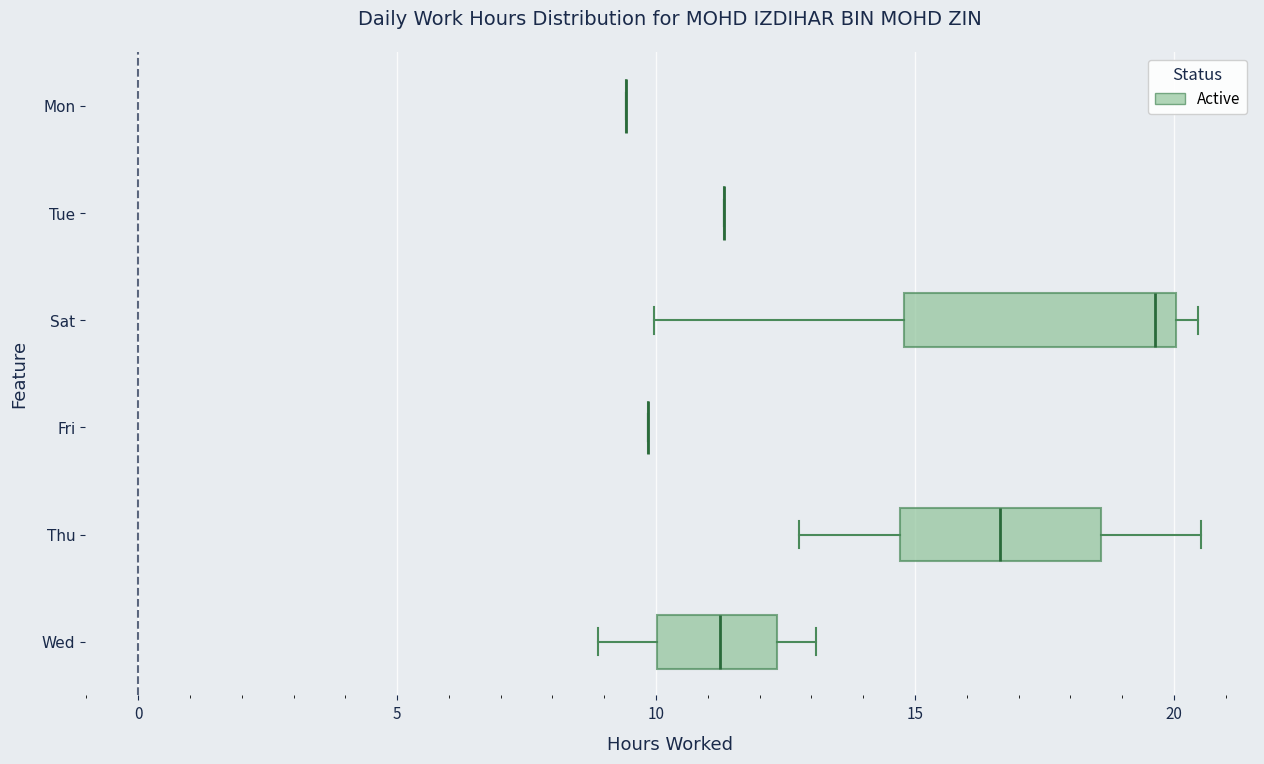

Comparing the boxes themselves (not the whiskers), which one is the widest?

Sat